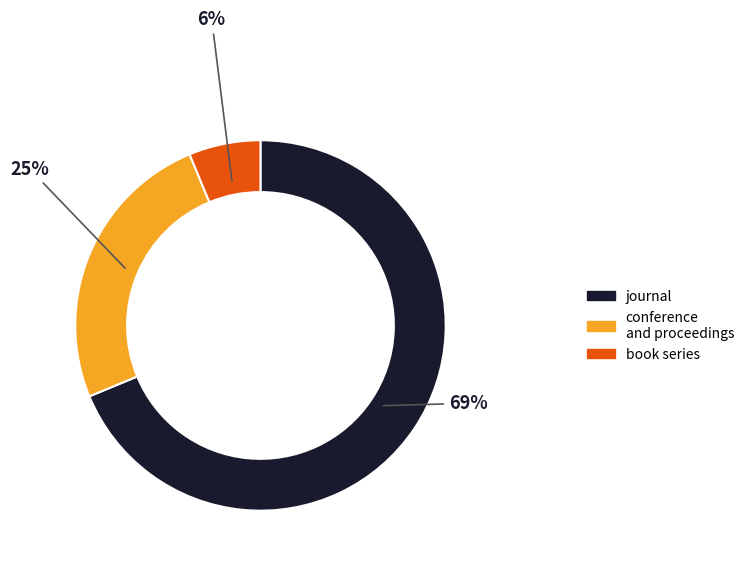

Rank the categories by value from lowest to highest.

book series, conference and proceedings, journal